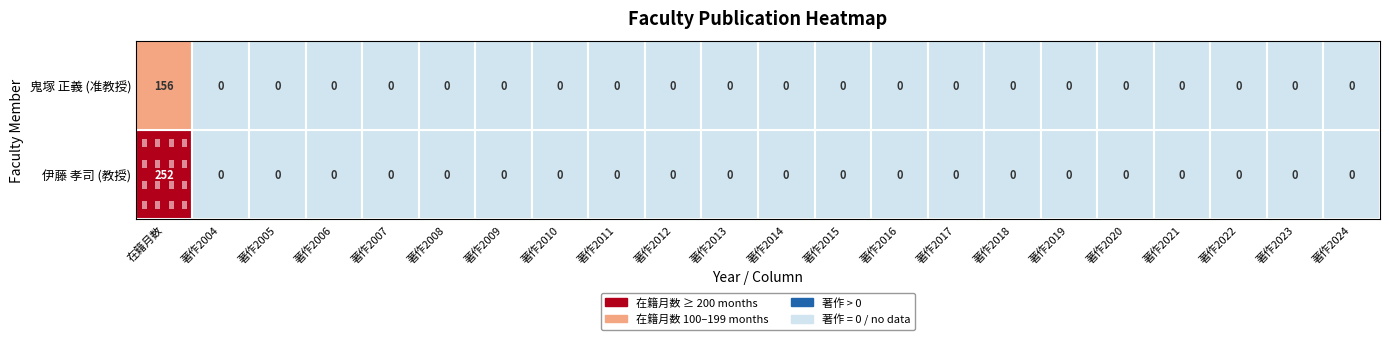

Which category has the lowest value in the 鬼塚 正義 series?

著作2004